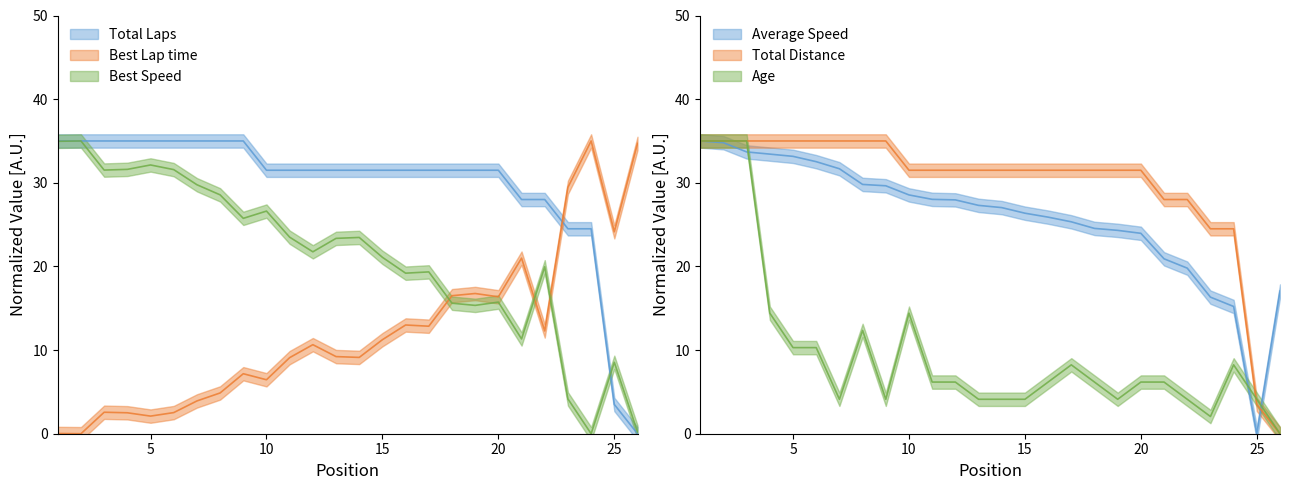

What is the highest value of the Age series?

35.0